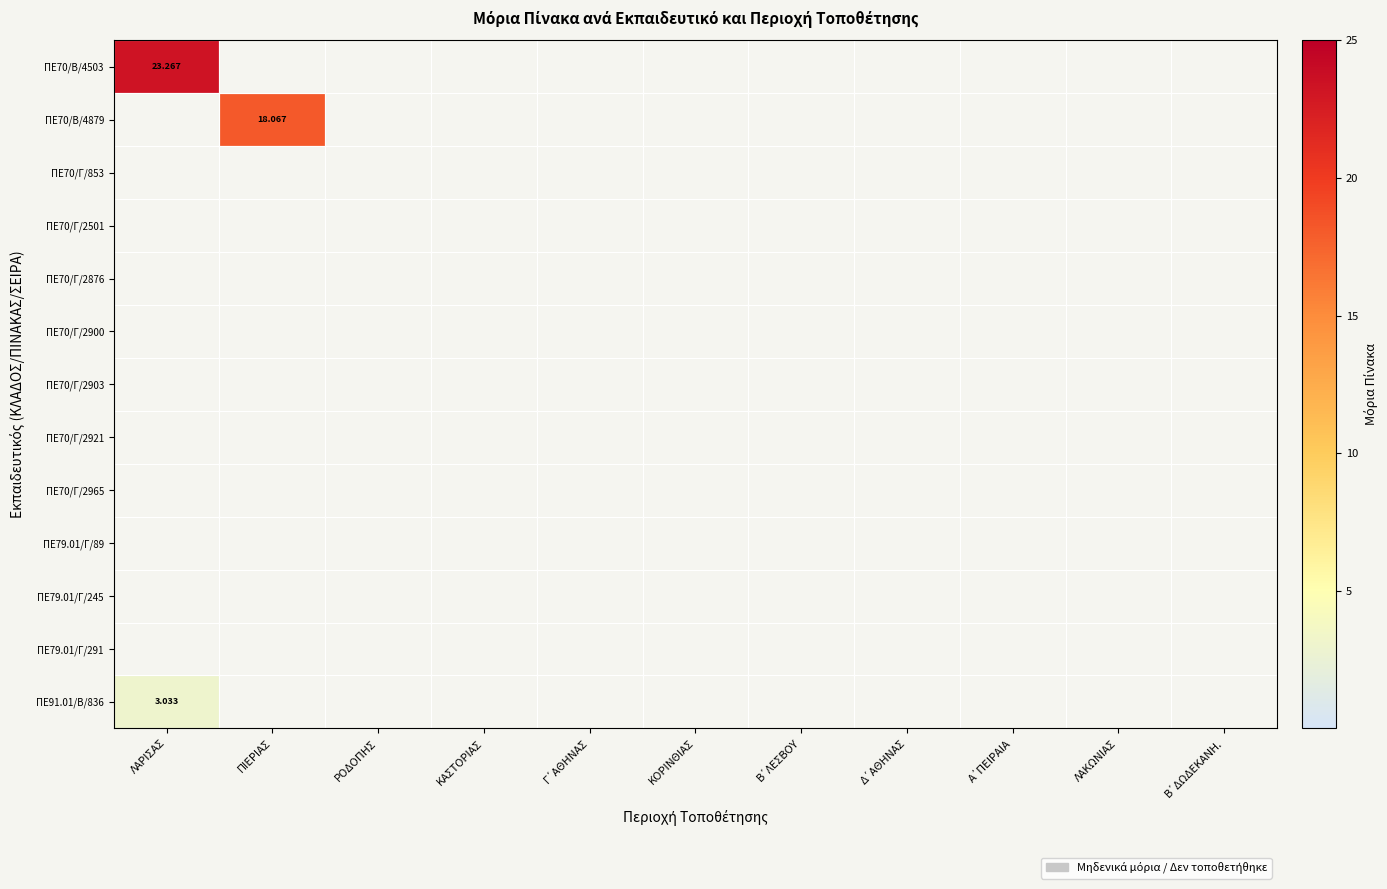

Which has a higher value, Γ΄ΑΘΗΝΑΣ or Α΄ΠΕΙΡΑΙΑ?

Α΄ΠΕΙΡΑΙΑ